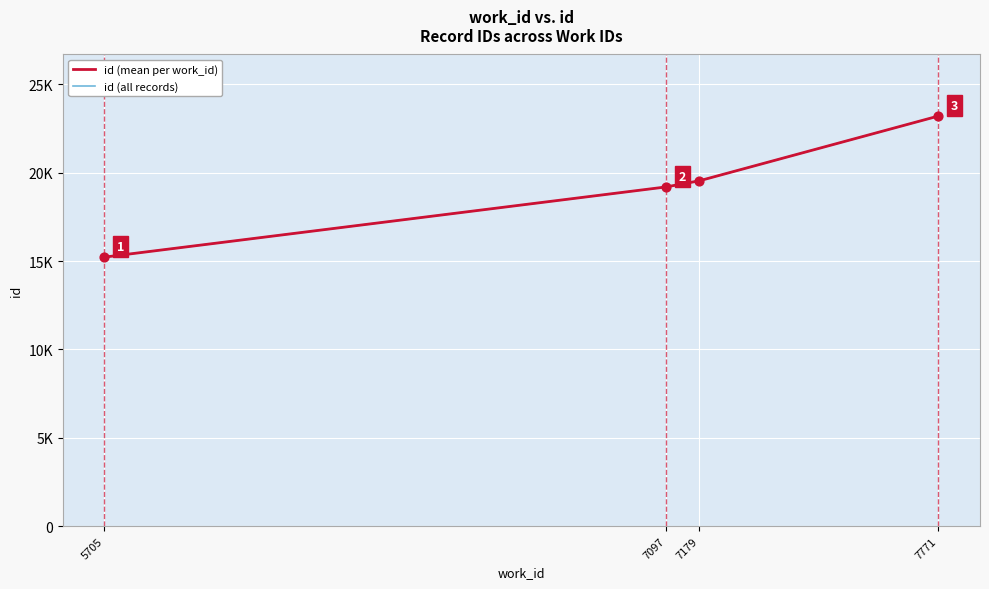

What is the change in value from 7097 to 7771?

+4013